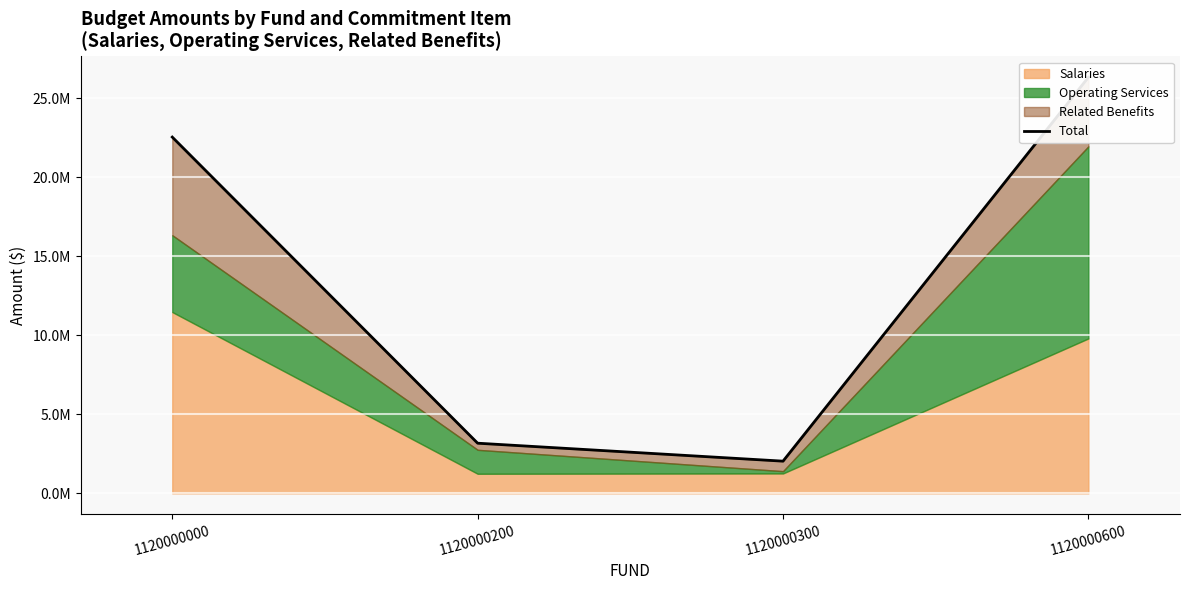

Reading left to right, list all the values displayed in this chart.

1120000000=22545523	1120000200=3173110	1120000300=2036335	1120000600=26330507